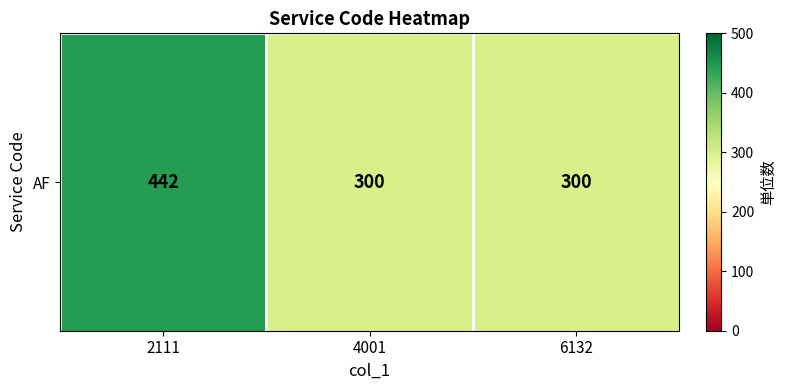

What is the minimum value shown in the chart?

300